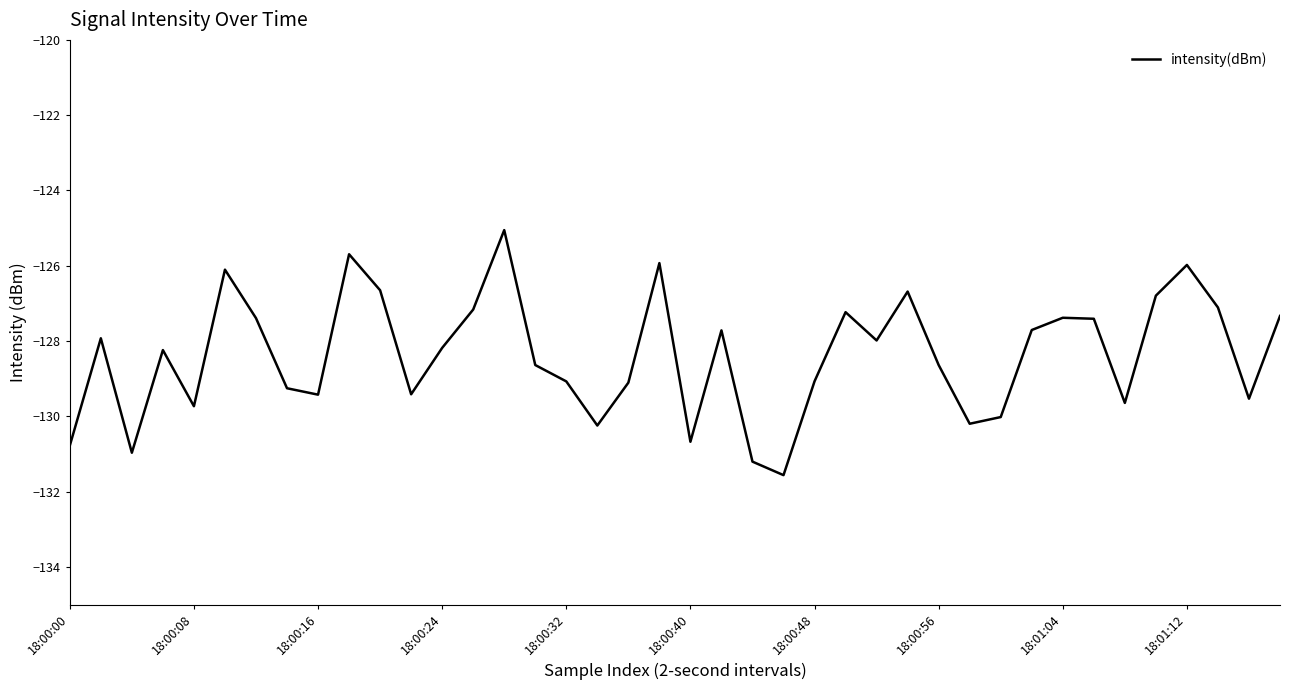

What is the minimum value shown in the chart?

-131.6